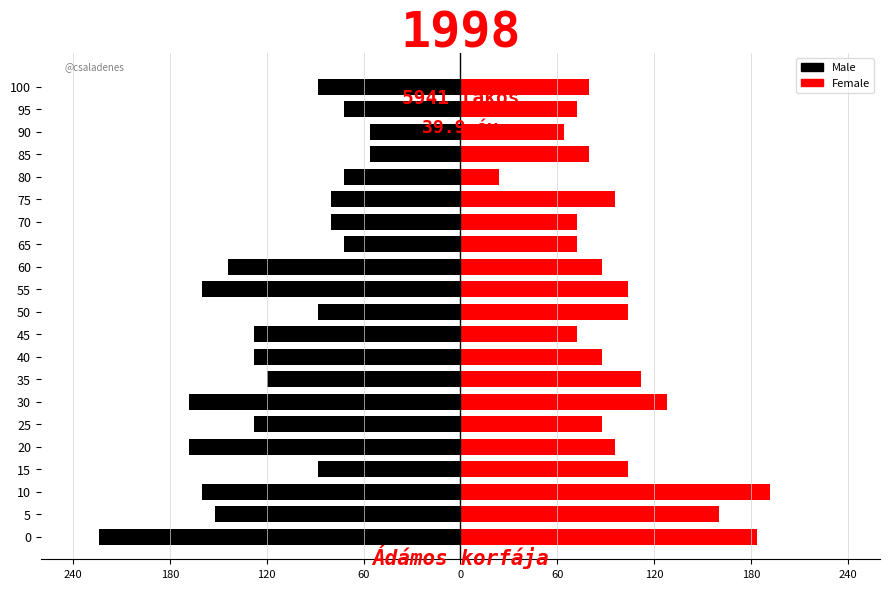

Reading right to left, what are all the values shown in this chart?

Male: -88	-72	-56	-56	-72	-80	-80	-72	-144	-160	-88	-128	-128	-120	-168	-128	-168	-88	-160	-152	-224
Female: 80	72	64	80	24	96	72	72	88	104	104	72	88	112	128	88	96	104	192	160	184